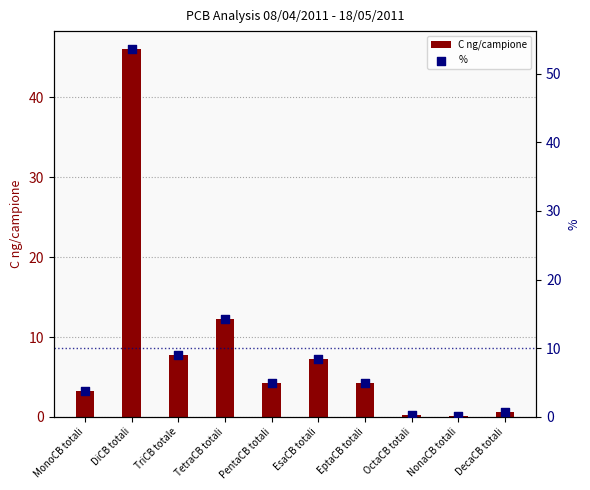

Which series contains the lowest Y value?

C ng/campione